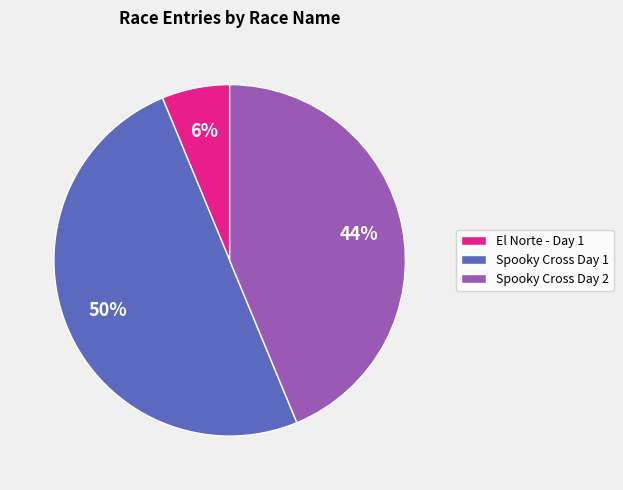

Is the sum of Spooky Cross Day 2 and Spooky Cross Day 1 greater than half?

Yes